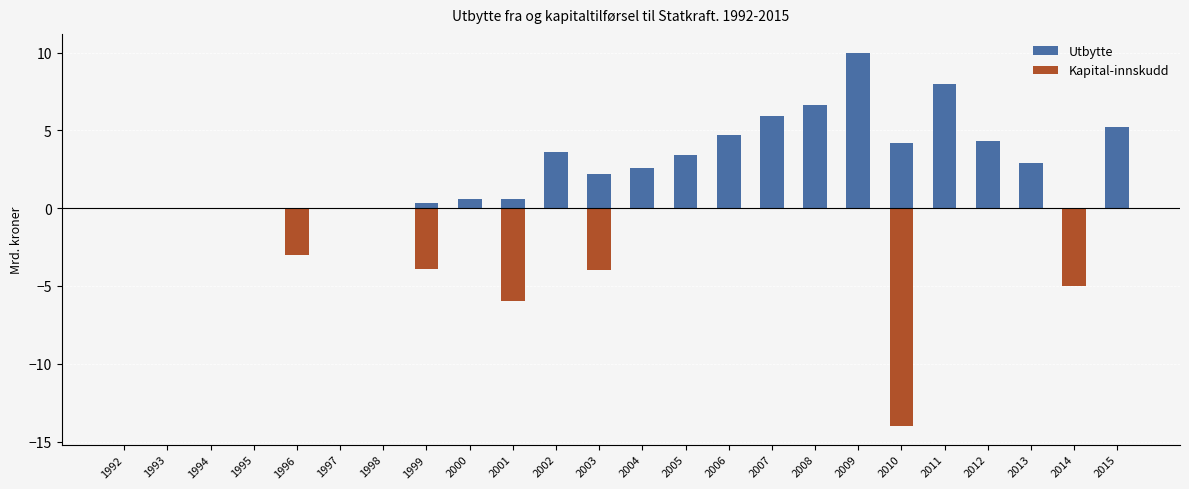

True or false: Kapital-innskudd has a value of -1.7 at 1996.

False